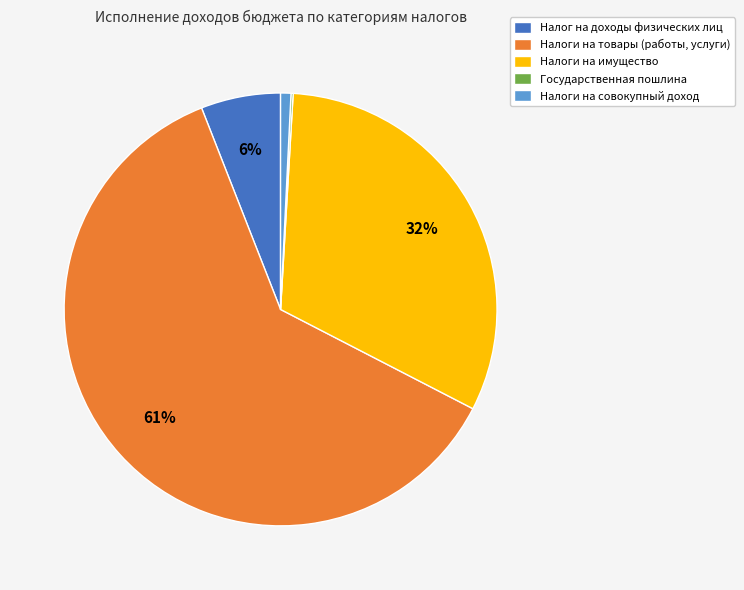

To the nearest percent, what is the difference between the largest and smallest slice percentages?

61%